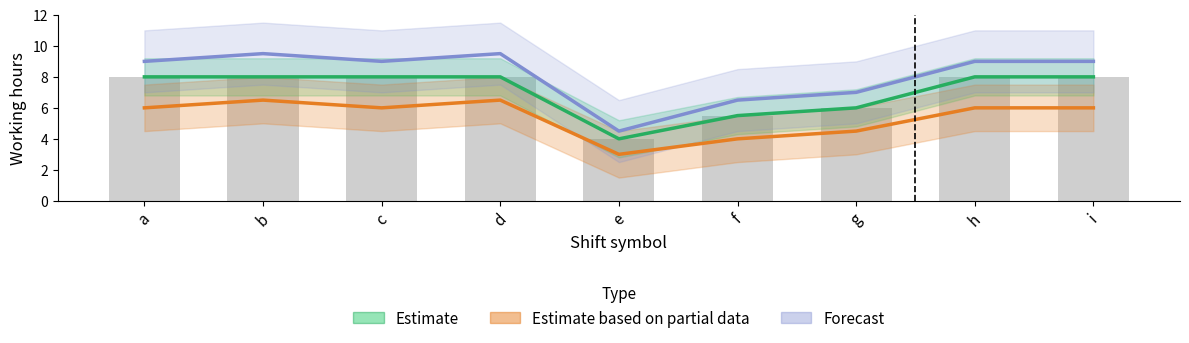

List the series in order of their peak value, lowest first.

Estimate based on partial data, Estimate, Forecast